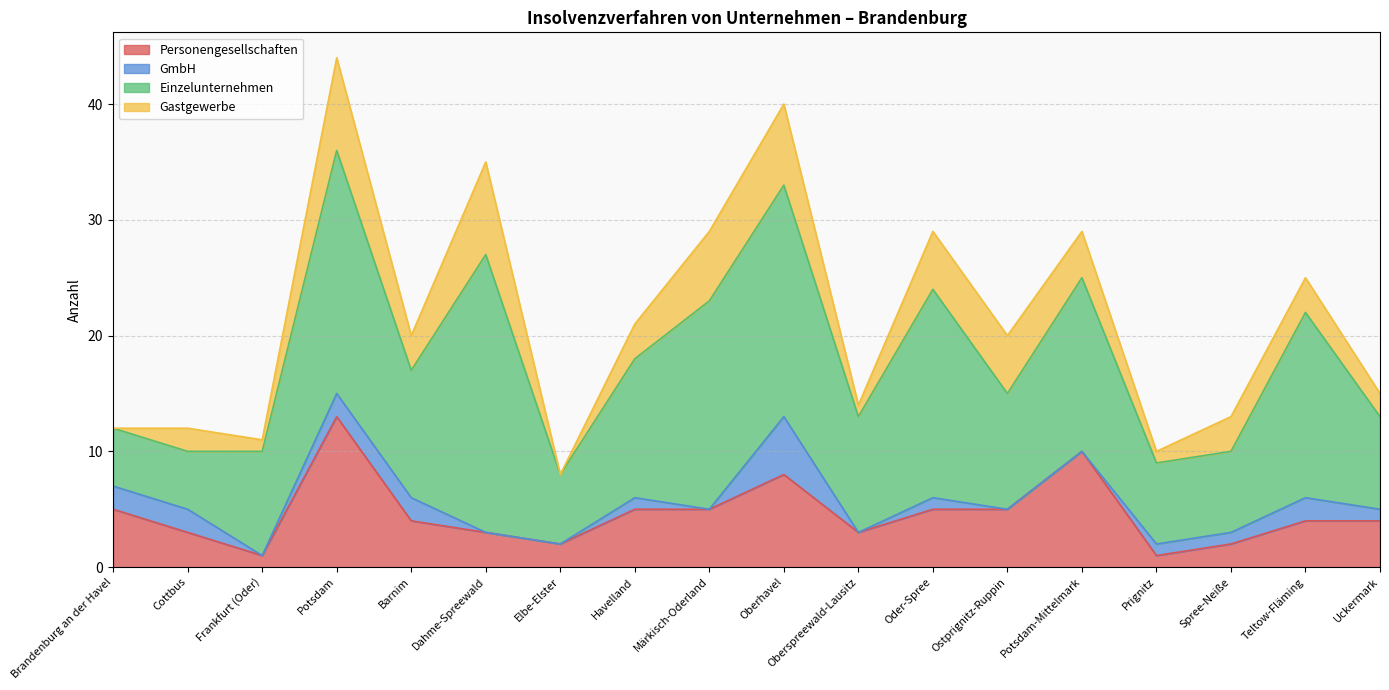

What is the sum of the Einzelunternehmen values at Havelland and Frankfurt (Oder)?

21